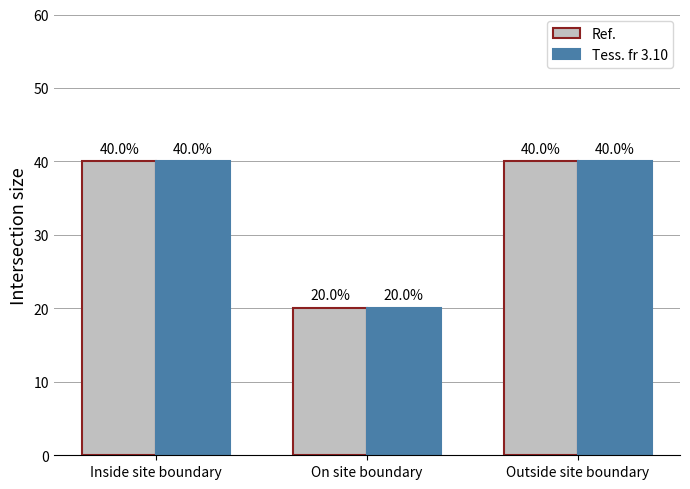

What are all the series names shown in the legend?

Ref., Tess. fr 3.10